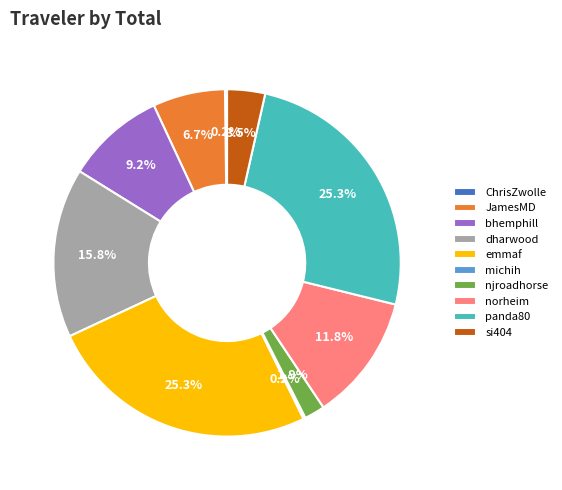

Is it true that panda80 is 14% of the pie?

False